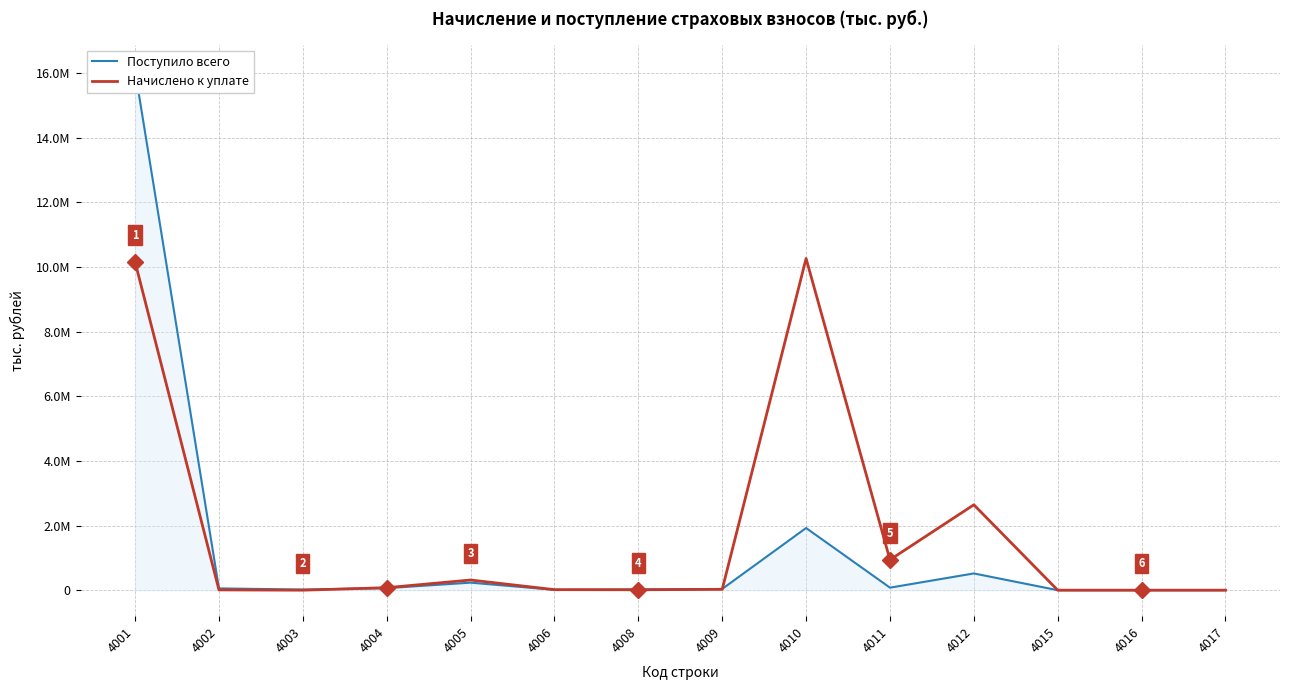

What is the difference between the second highest and minimum values in the Начислено к уплате series?

10156381